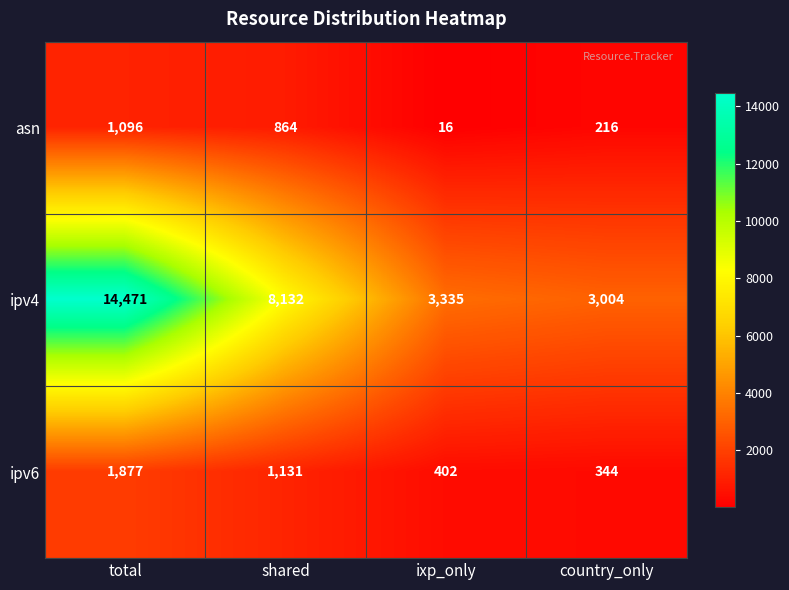

Rank the series at total from lowest to highest value.

asn, ipv6, ipv4